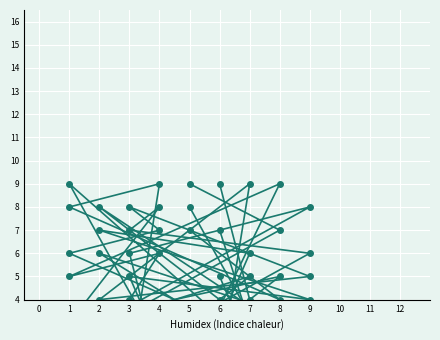

Is the value of col_3 at 1 greater than the value of col_9 at 6?

No